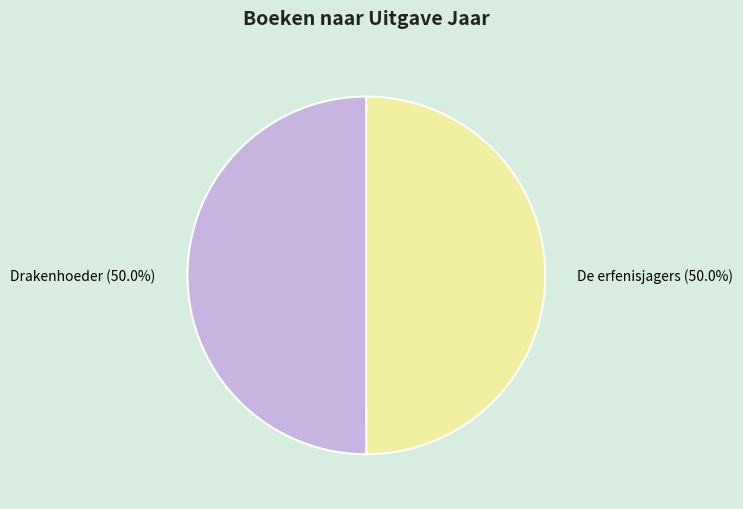

What percentage is the De erfenisjagers slice, to the nearest percent?

50%